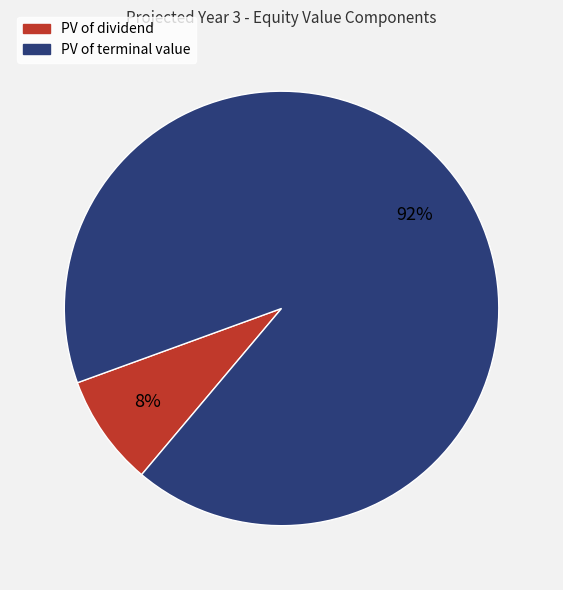

The PV of dividend slice represents 1% of the pie. True or false?

False